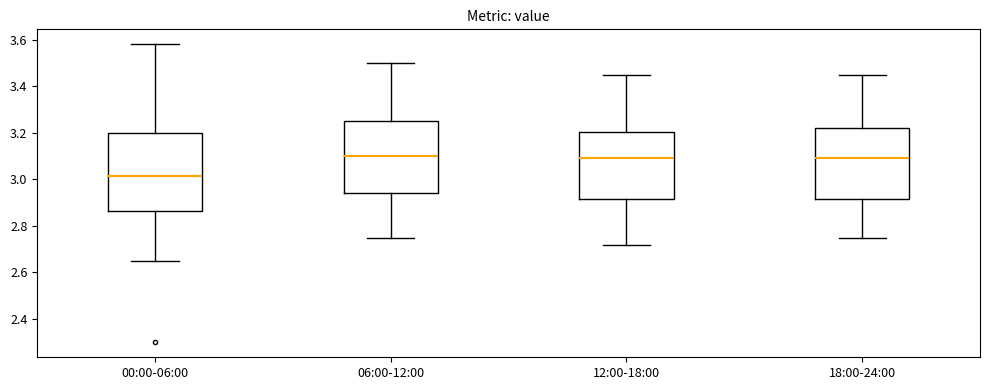

Reading left to right, read every box against the y-axis: the position of its median line, the range the box covers, and the ends of its whiskers. The values are not printed on the chart, so give them approximately, as read against the axis.

00:00-06:00: median 3.02, box 2.86 to 3.20, whiskers 2.66 to 3.58
06:00-12:00: median 3.10, box 2.94 to 3.26, whiskers 2.76 to 3.50
12:00-18:00: median 3.10, box 2.92 to 3.20, whiskers 2.72 to 3.46
18:00-24:00: median 3.10, box 2.92 to 3.22, whiskers 2.76 to 3.46